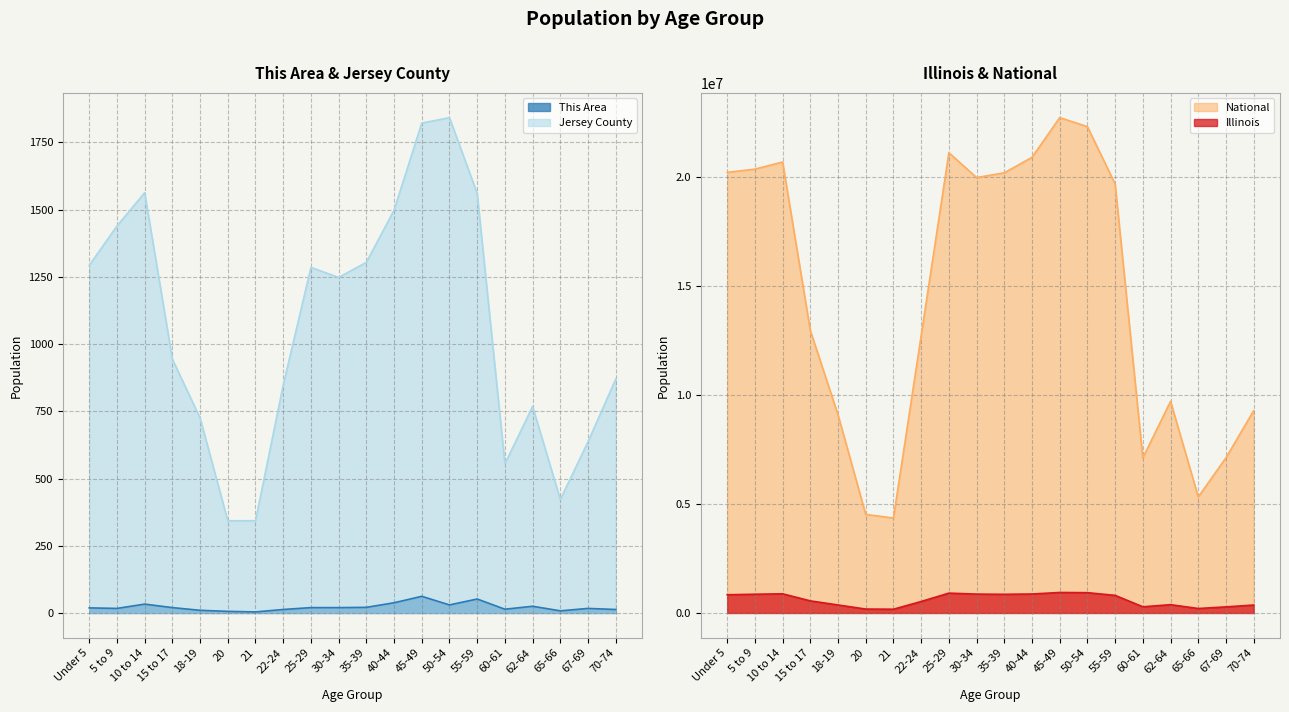

Does the chart display data point markers on the line(s)?

No